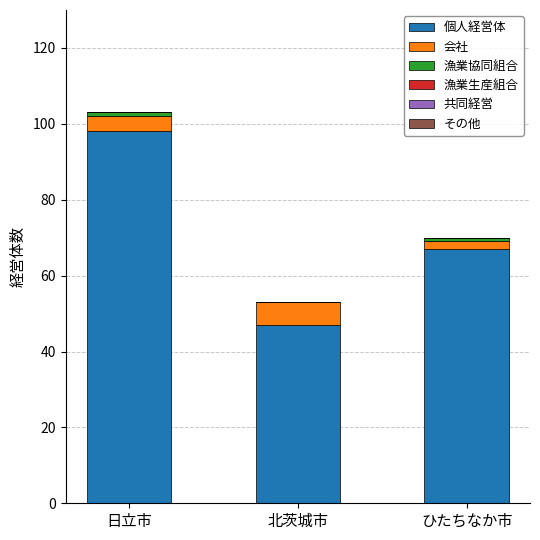

What is the maximum value for 個人経営体?

98